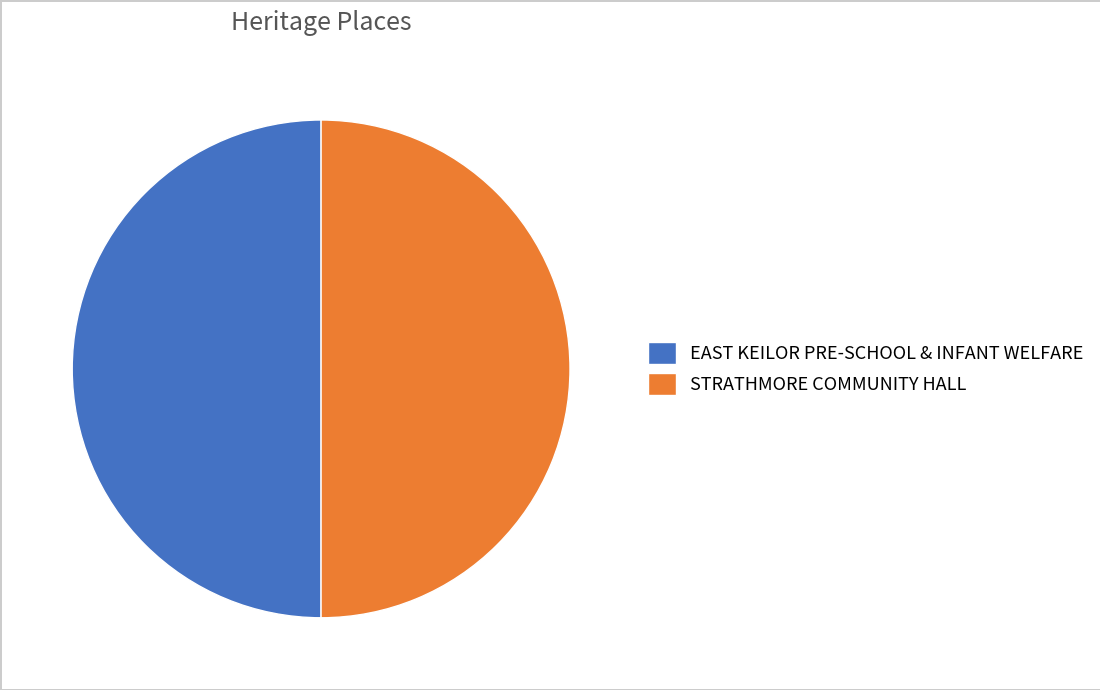

What is the ratio of the value at EAST KEILOR PRE-SCHOOL & INFANT WELFARE to the value at STRATHMORE COMMUNITY HALL?

1.0